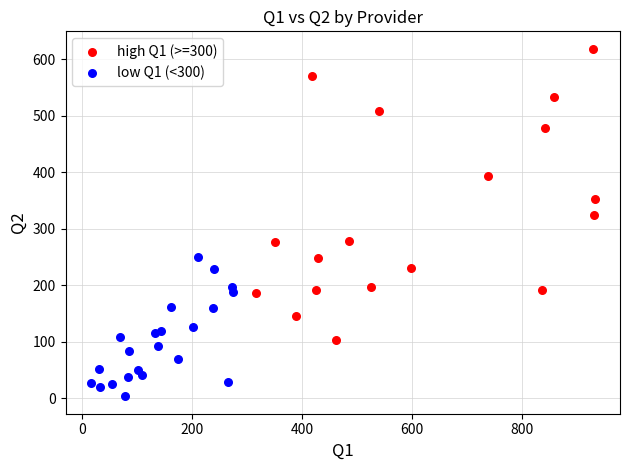

Which series contains the lowest Y value?

low Q1 (<300)